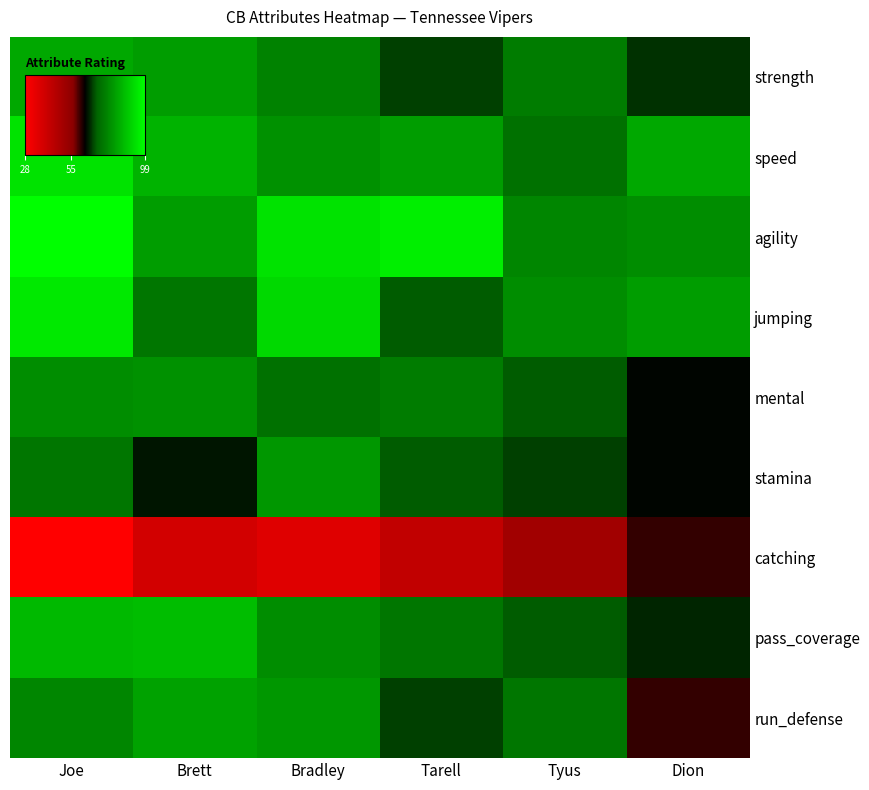

Which has a higher value, Tarell or Joe?

Joe